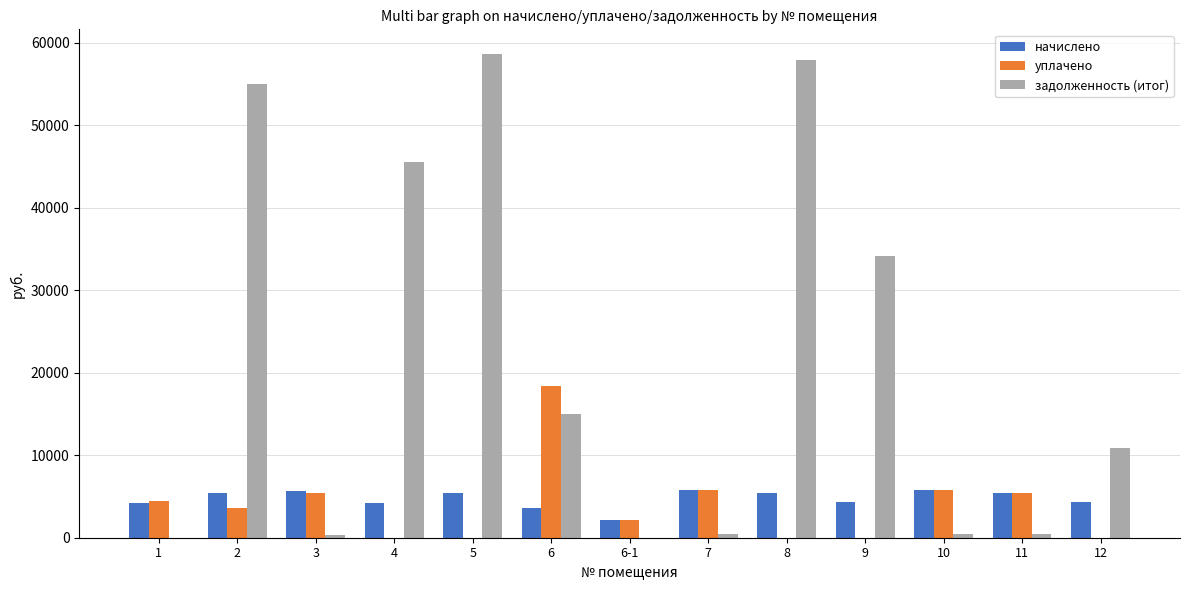

What is the approximate value of начислено at 9?

4275.2